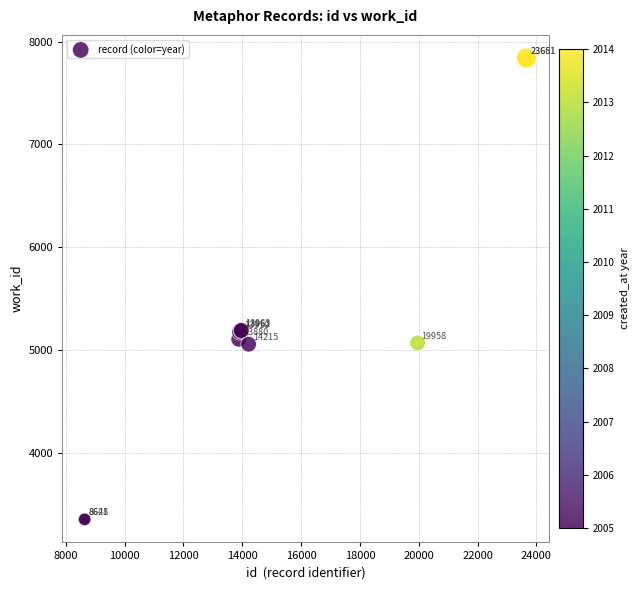

What Y value in the scatter plot is closest to 5598?

5192